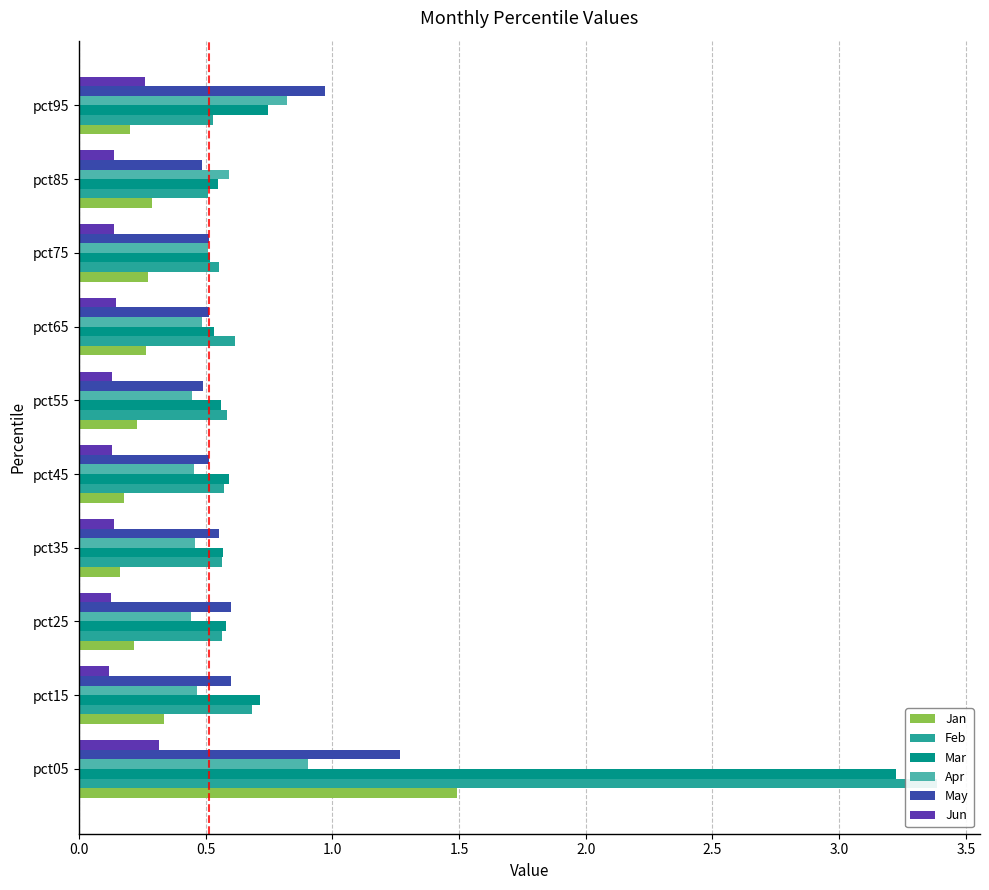

What is the smallest value displayed?

0.1